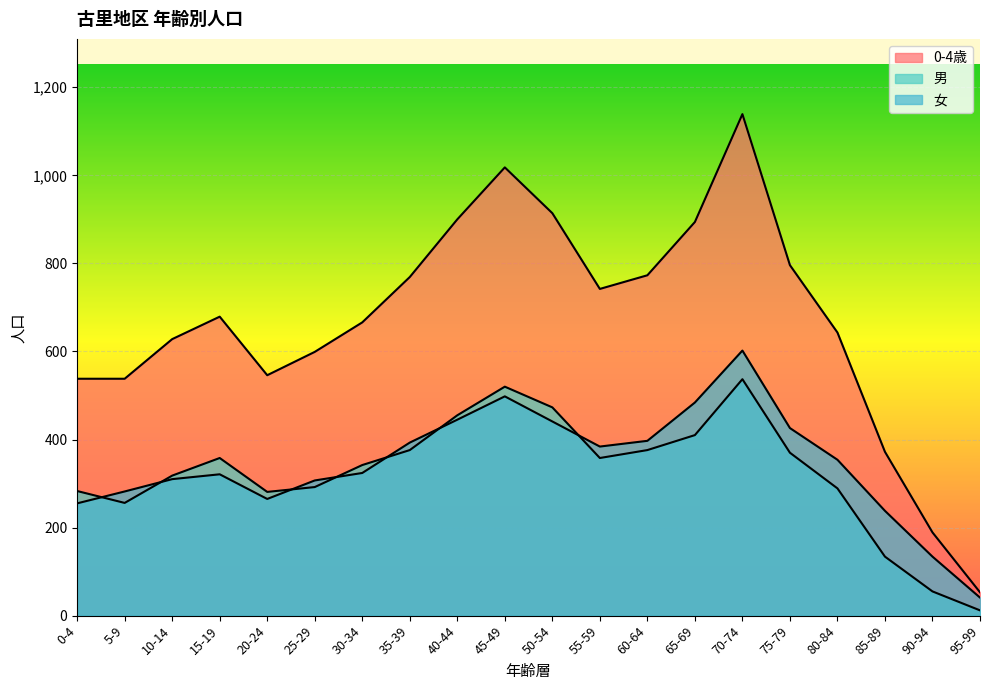

Is it true that 0-4歳 equals 742 at 55-59?

True